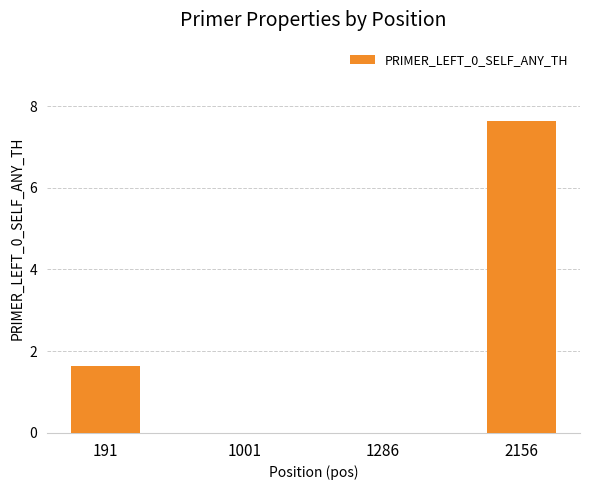

At which label is the value closest to 3?

191